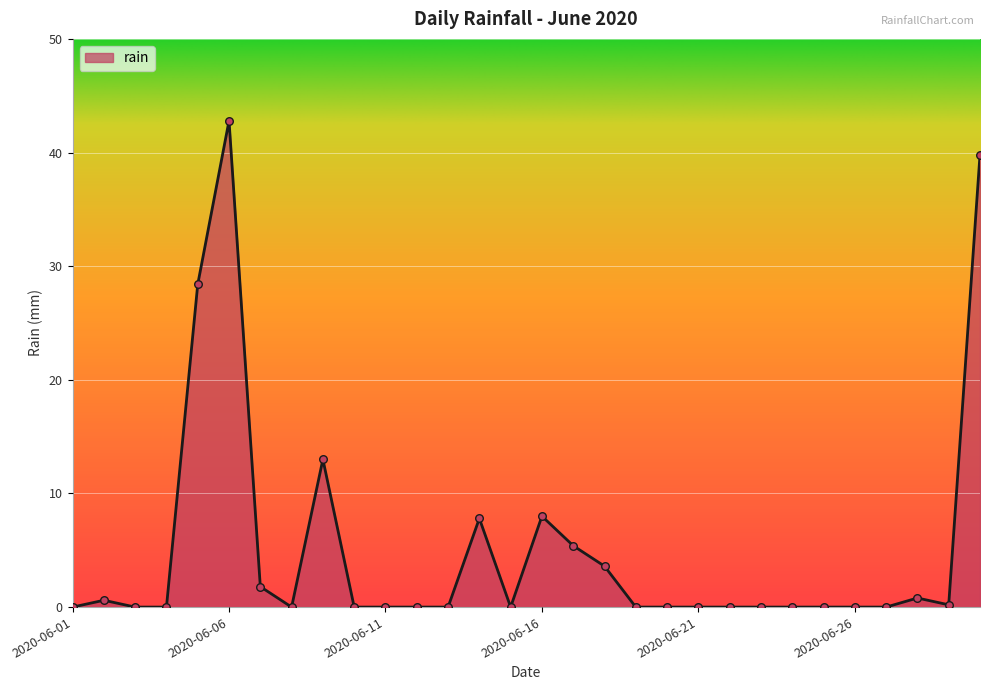

What is the difference between the maximum and minimum values?

42.8